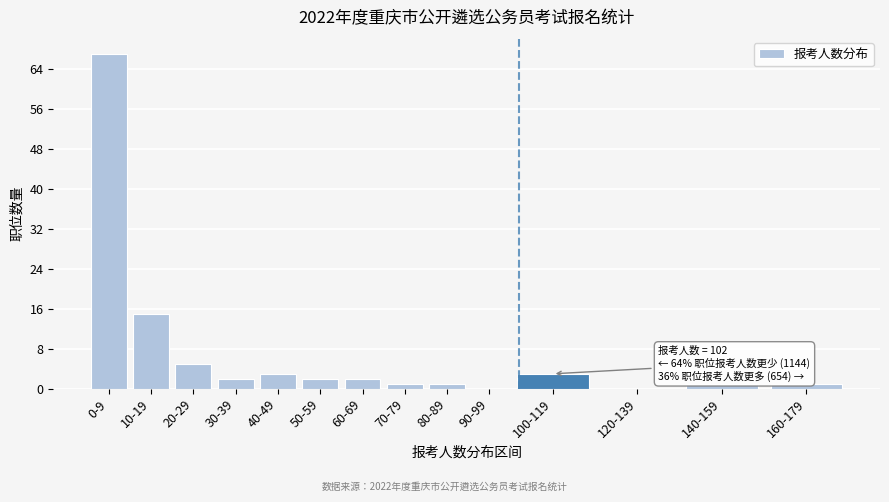

Reading left to right, what are all the values shown in this chart?

0-9=67	10-19=15	20-29=5	30-39=2	40-49=3	50-59=2	60-69=2	70-79=1	80-89=1	90-99=0	100-119=3	120-139=0	140-159=1	160-179=1